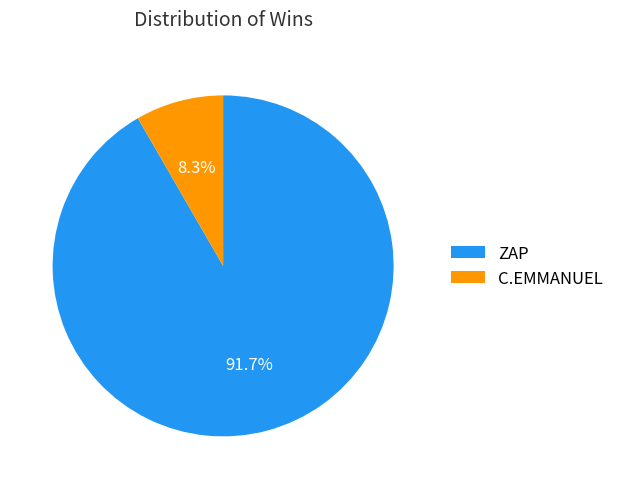

True or false: ZAP accounts for 92% of the total.

True